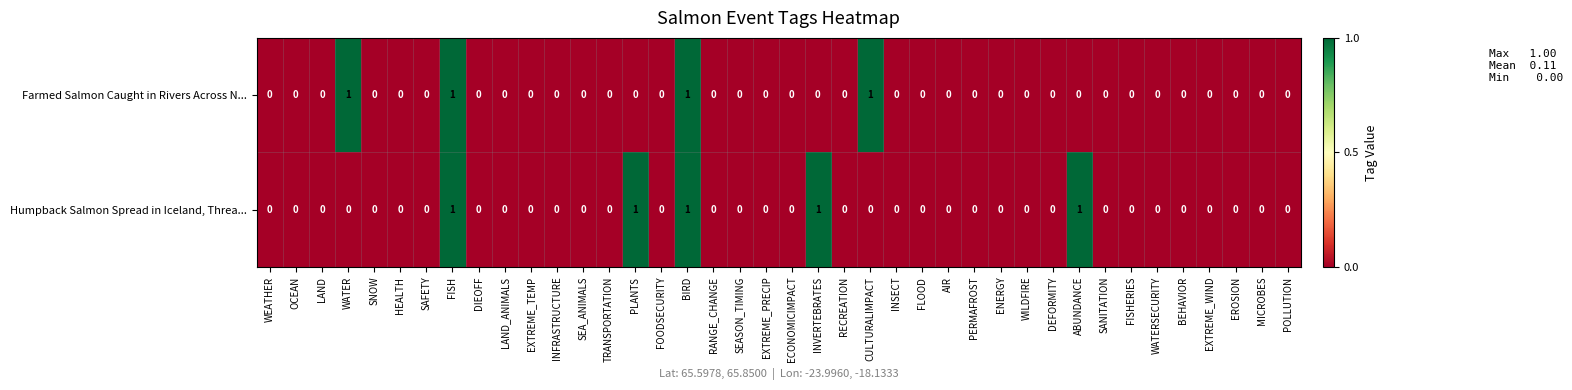

How many data points does each series have?

40